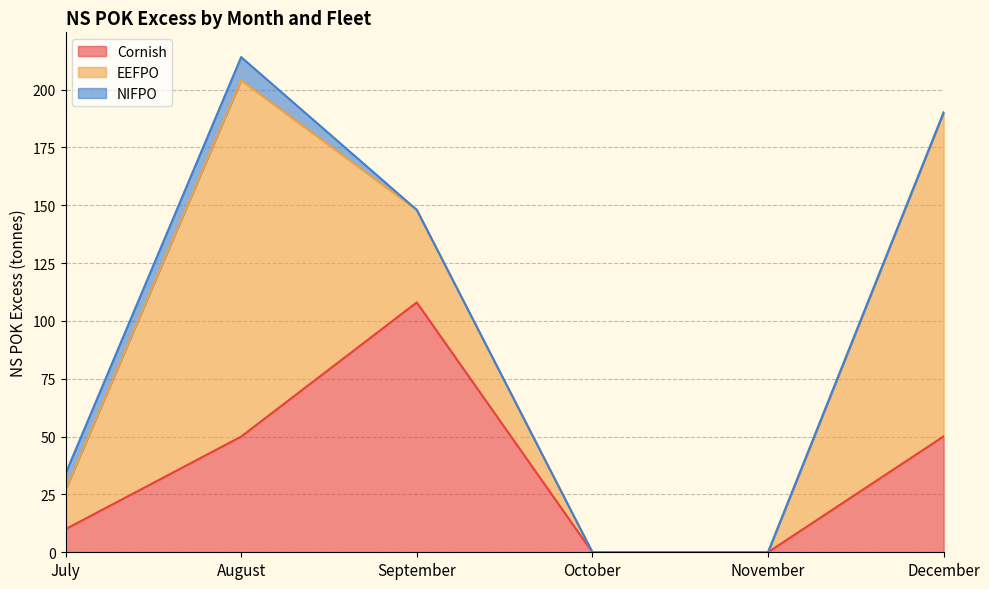

The Cornish series shows 10.0 at July. True or false?

True